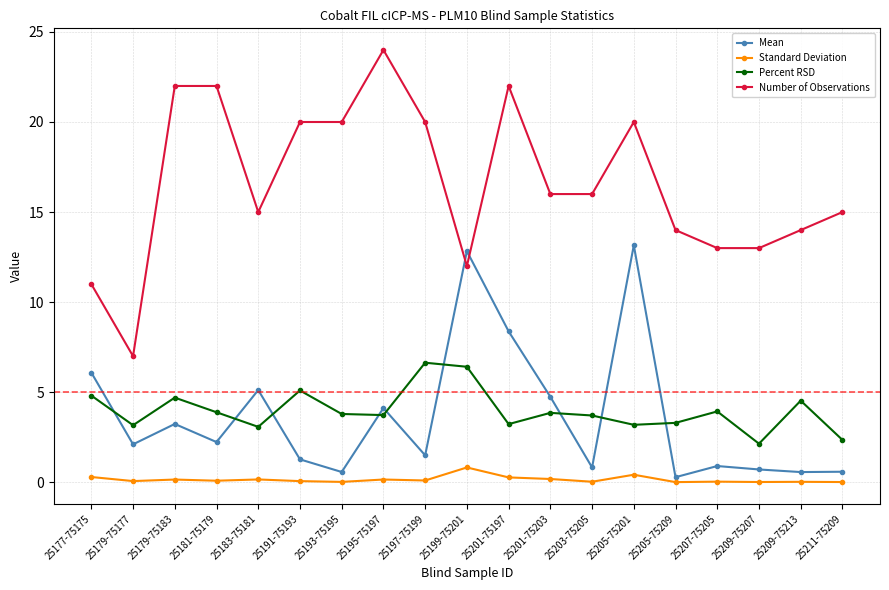

How many categories are shown in the chart?

19